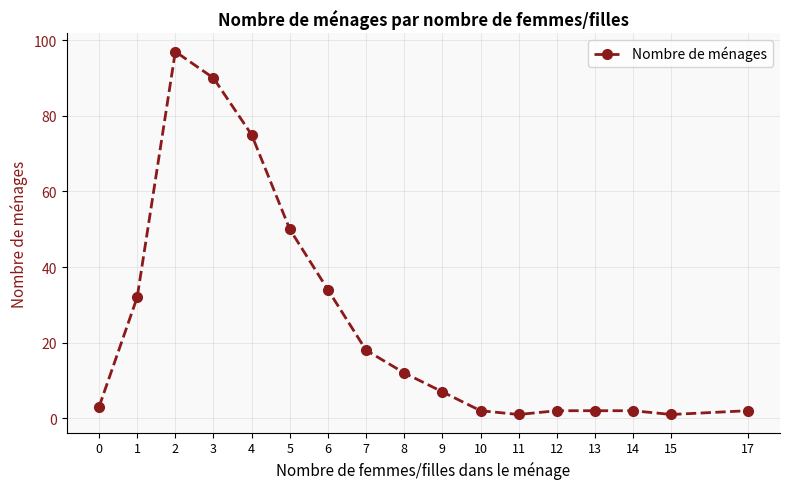

What is the maximum value shown in the chart?

97